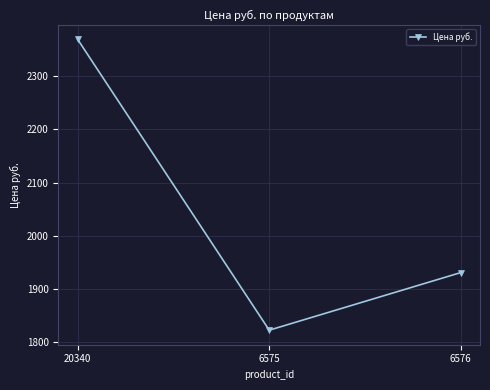

What is the maximum value shown in the chart?

2369.1